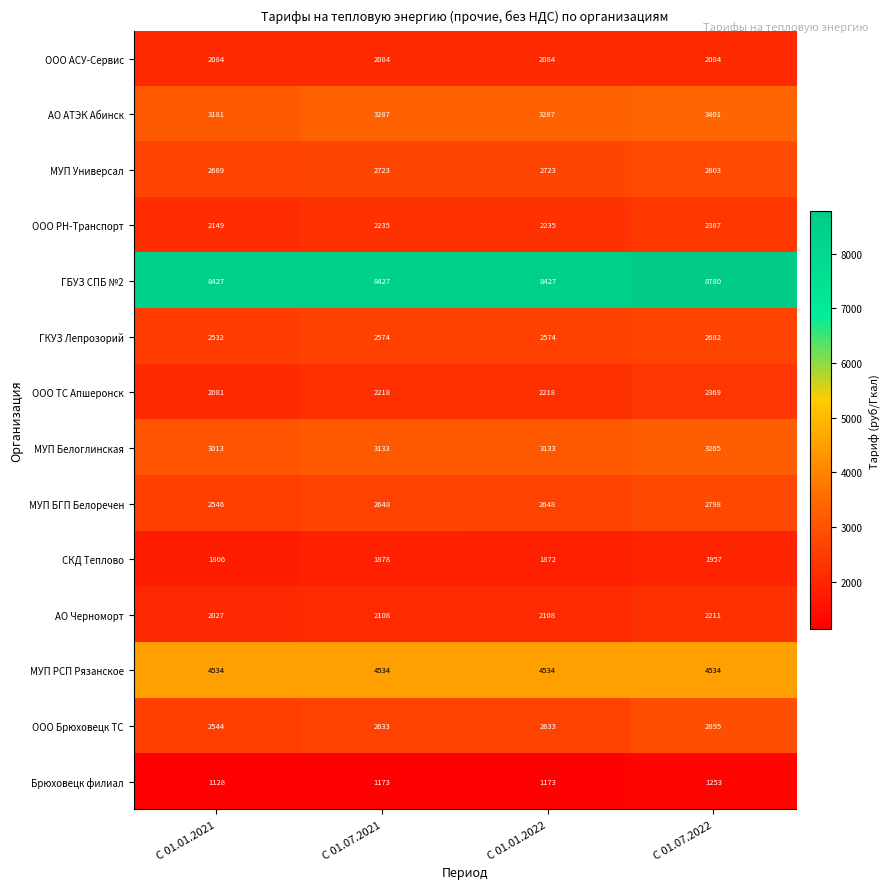

What is the total value across all series at С 01.07.2022?

43419